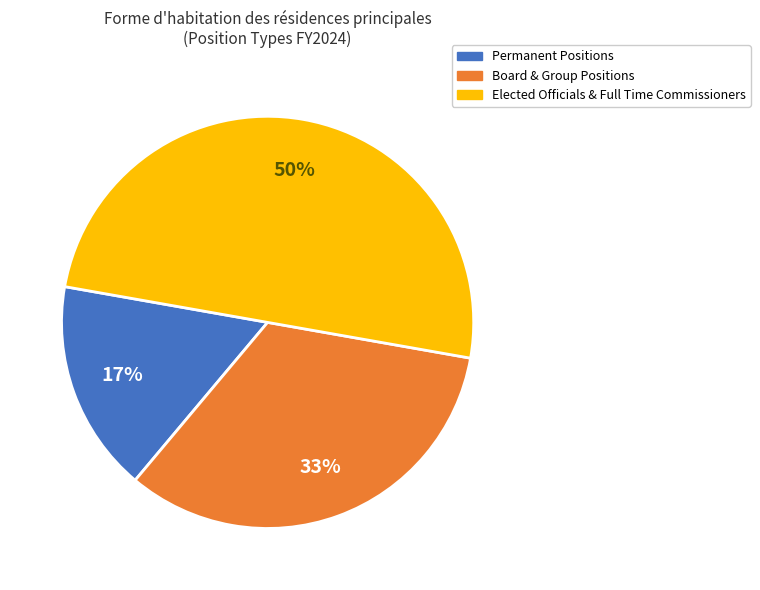

How many segments does this pie chart have?

3